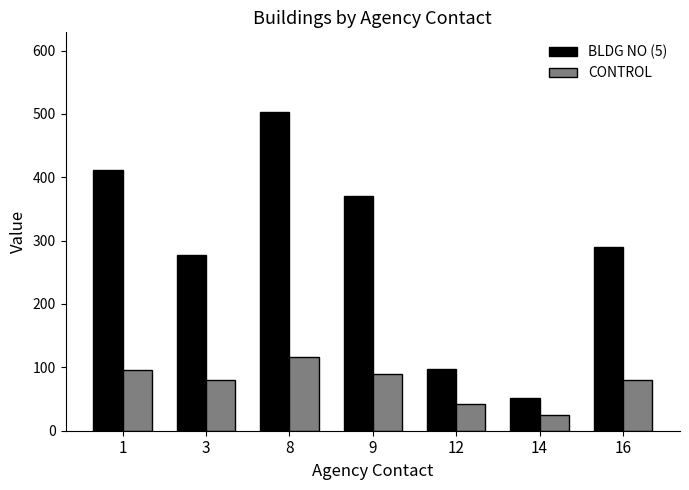

Where is BLDG NO (5) nearest to the value 277?

3